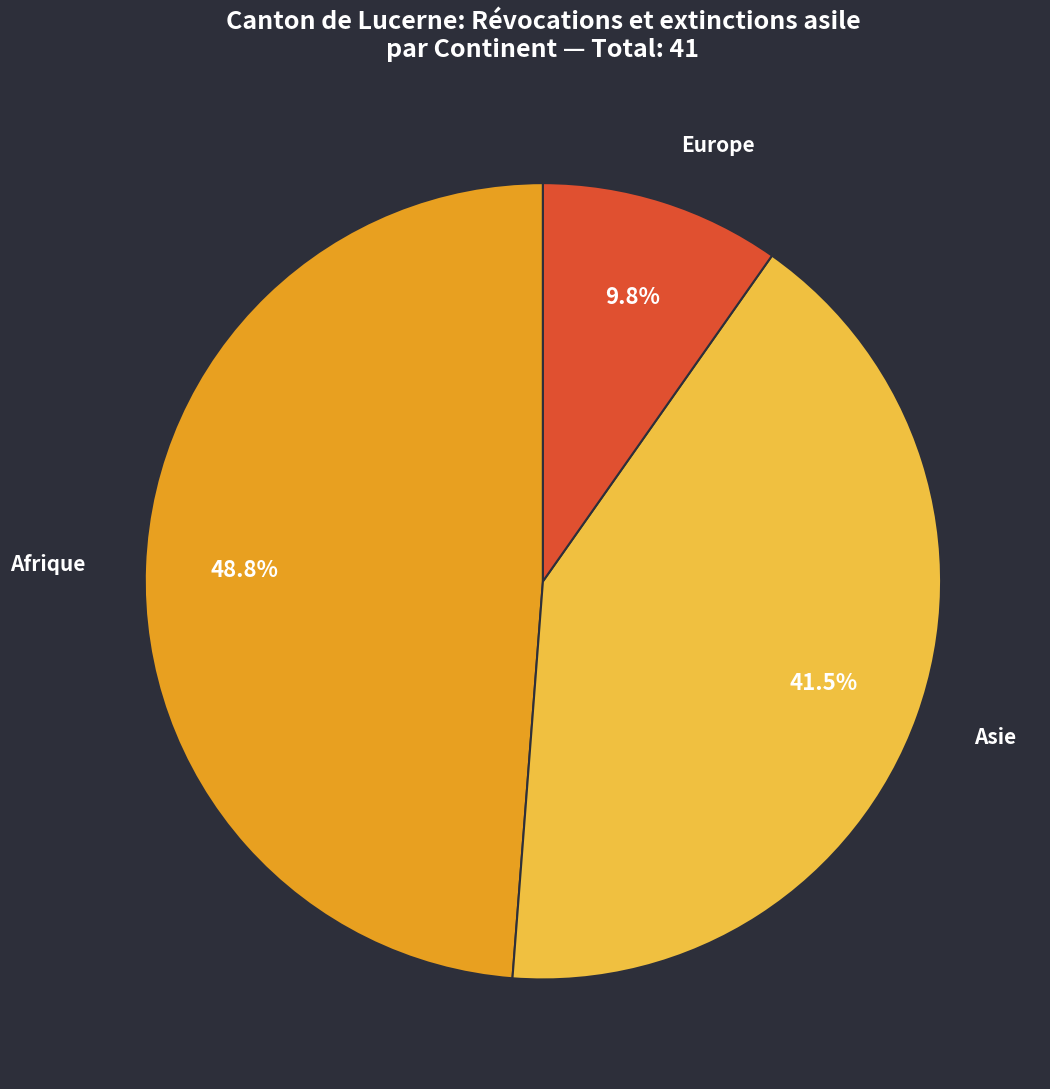

Is Europe the majority of the pie?

No